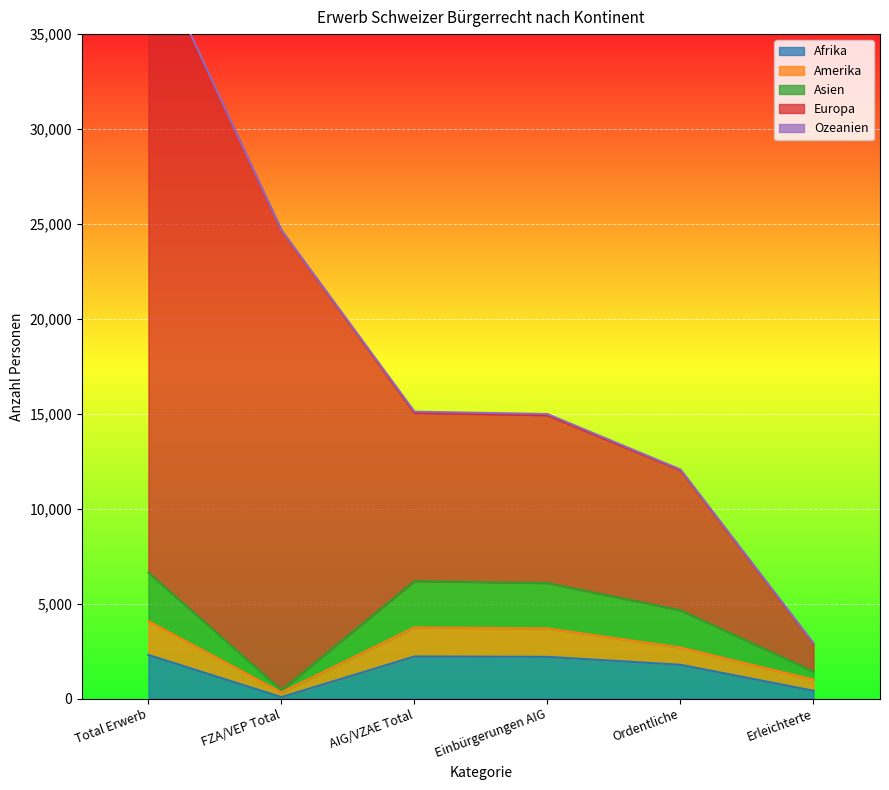

What is the difference between the maximum and second lowest values in the Afrika series?

1886